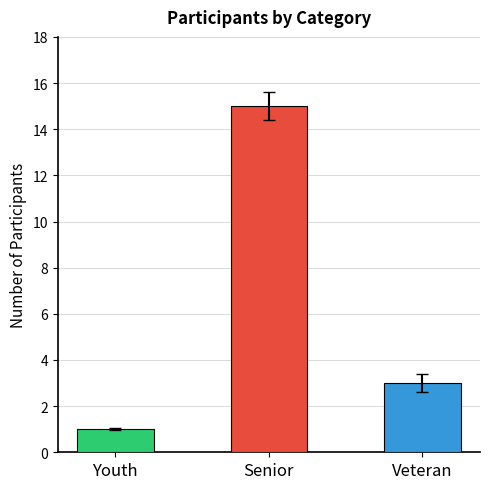

How many values are between 1 and 15?

3